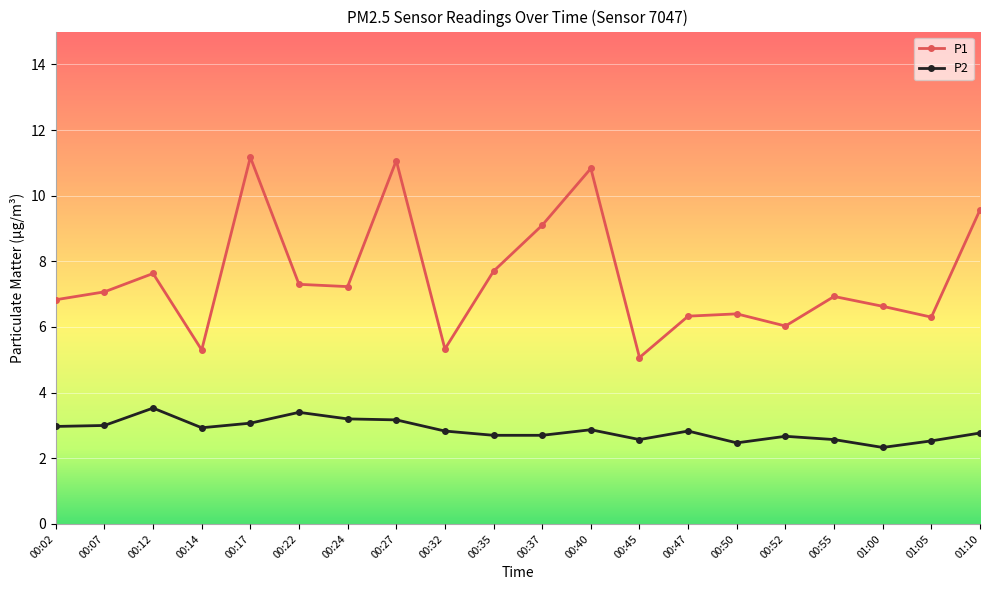

Which category has the lowest value in the P1 series?

00:45